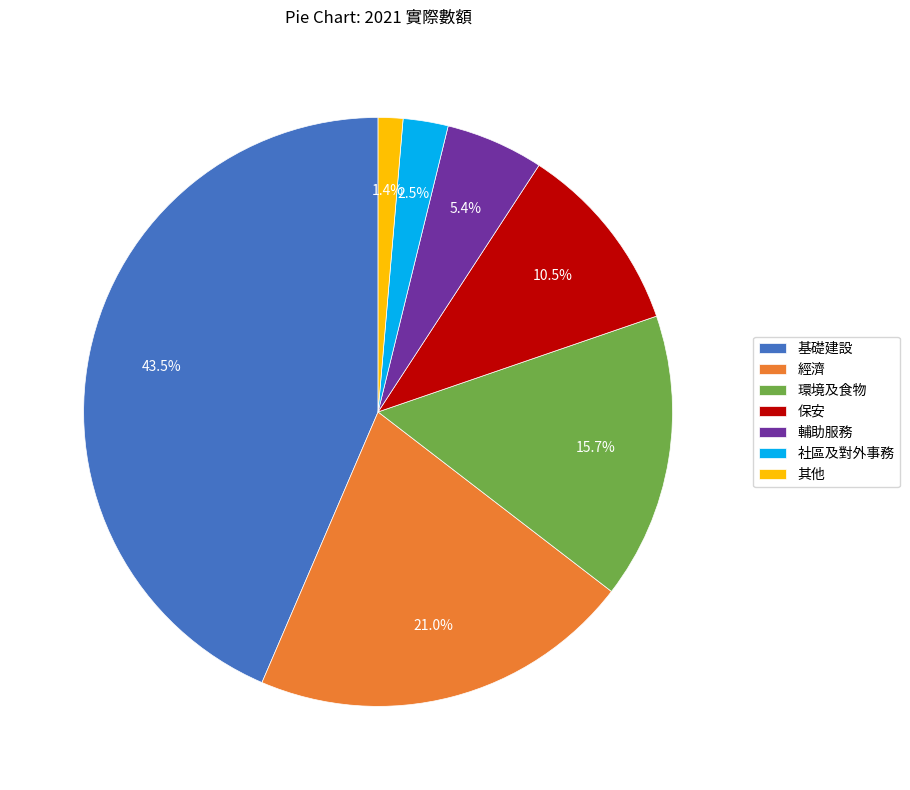

Which slice is the largest?

基礎建設